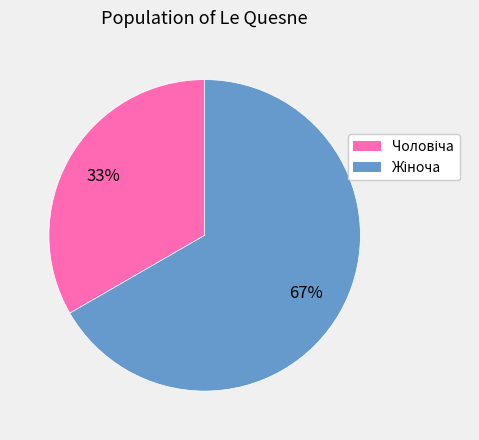

Is there any slice that represents more than half of the pie?

Yes